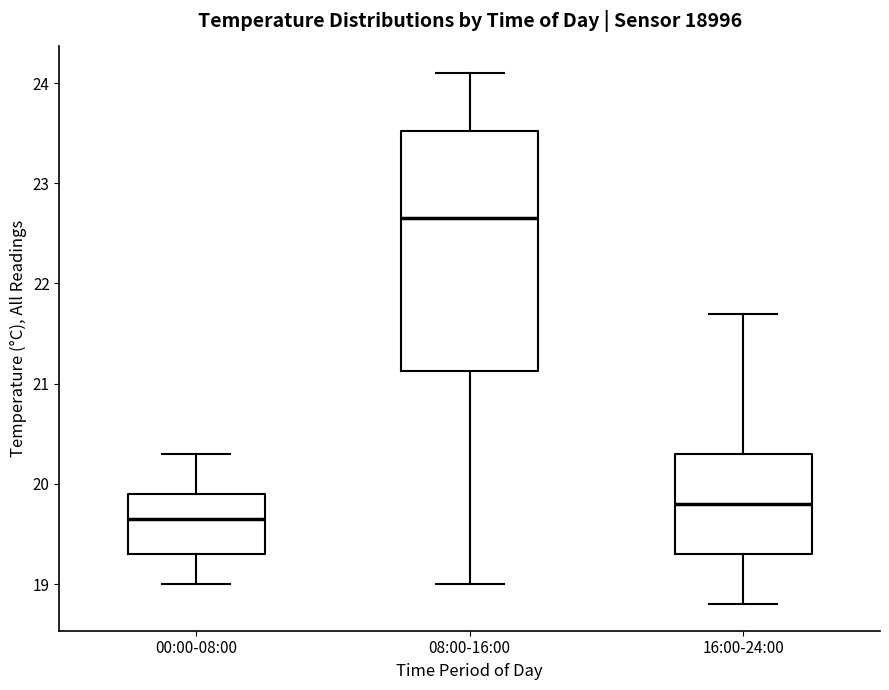

Reading left to right, read every box against the y-axis: the position of its median line, the range the box covers, and the ends of its whiskers. The values are not printed on the chart, so give them approximately, as read against the axis.

00:00-08:00: median 19.7, box 19.3 to 19.9, whiskers 19.0 to 20.3
08:00-16:00: median 22.7, box 21.1 to 23.5, whiskers 19.0 to 24.1
16:00-24:00: median 19.8, box 19.3 to 20.3, whiskers 18.8 to 21.7